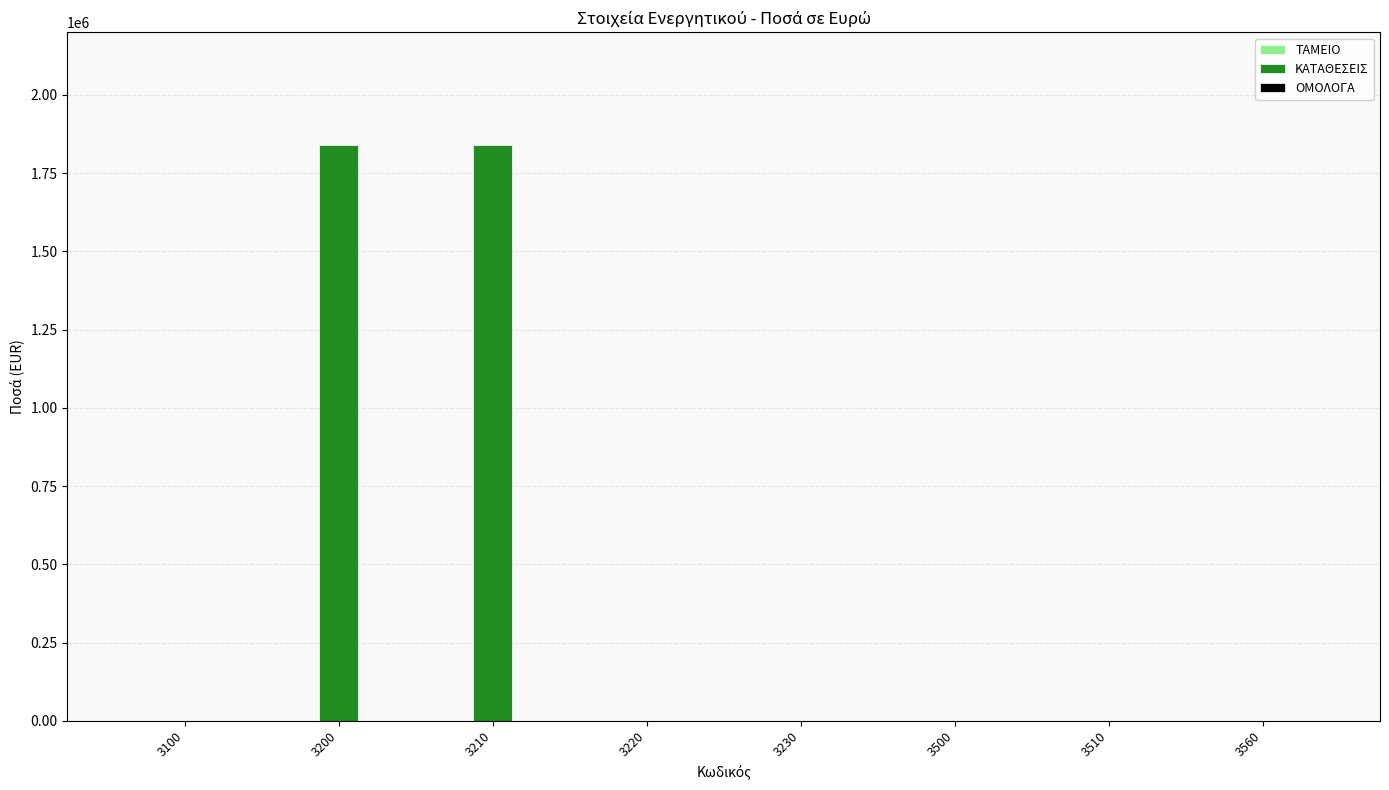

What is the sum of all values?

3679816.1